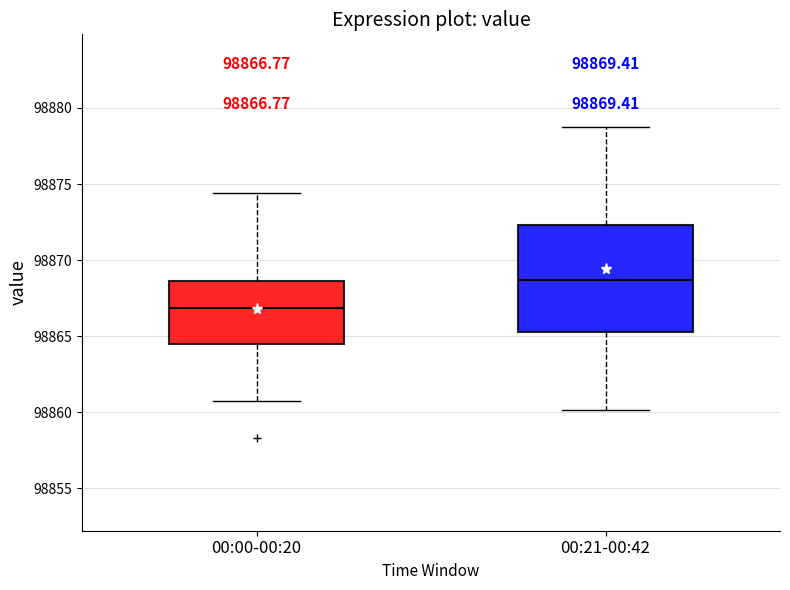

Comparing the boxes themselves (not the whiskers), which one is the tallest?

00:21-00:42